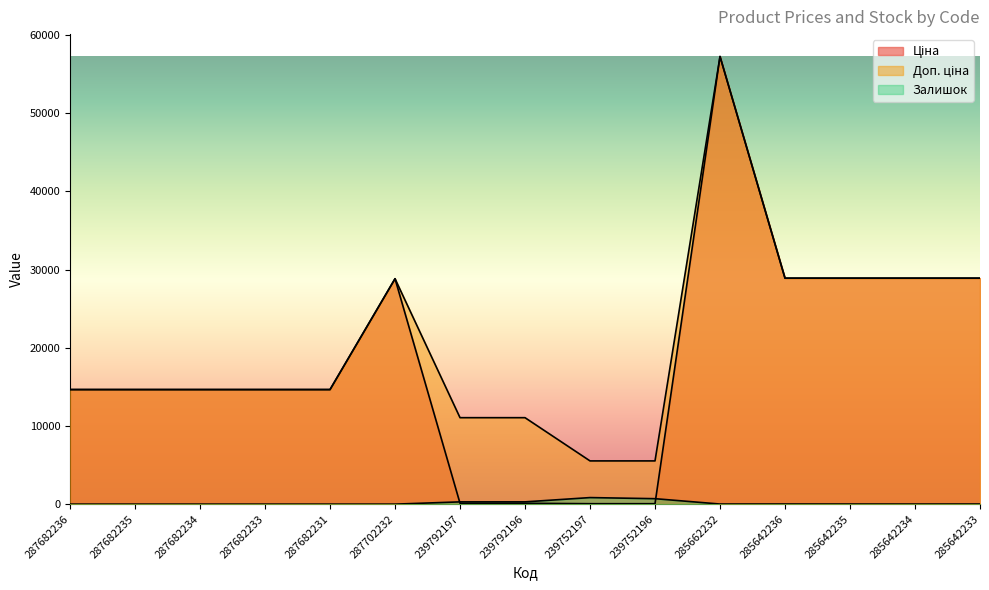

What are all the series names shown in the legend?

Ціна, Доп. ціна, Залишок